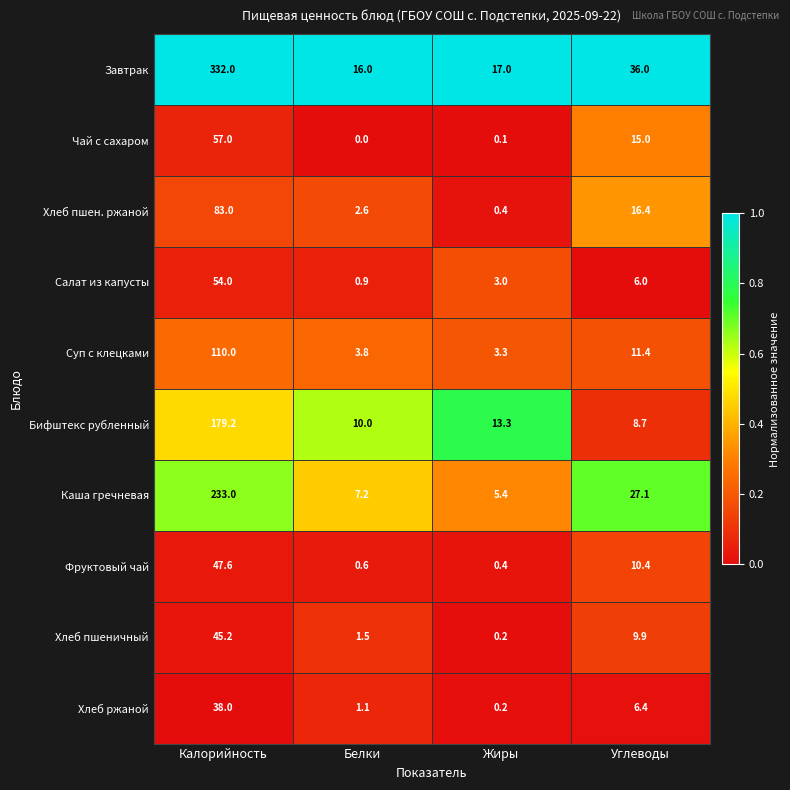

What is the difference between the Салат из капусты values at Углеводы and Калорийность?

48.0